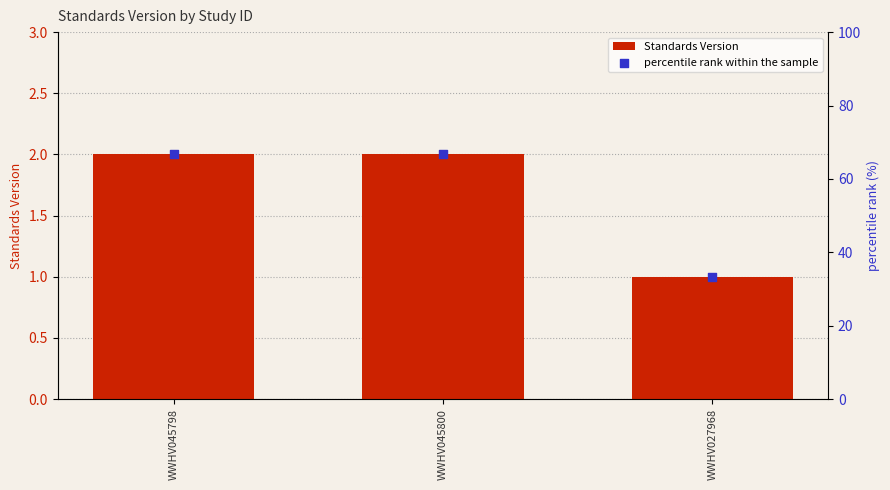

Which series has the largest total across all categories?

percentile rank within the sample